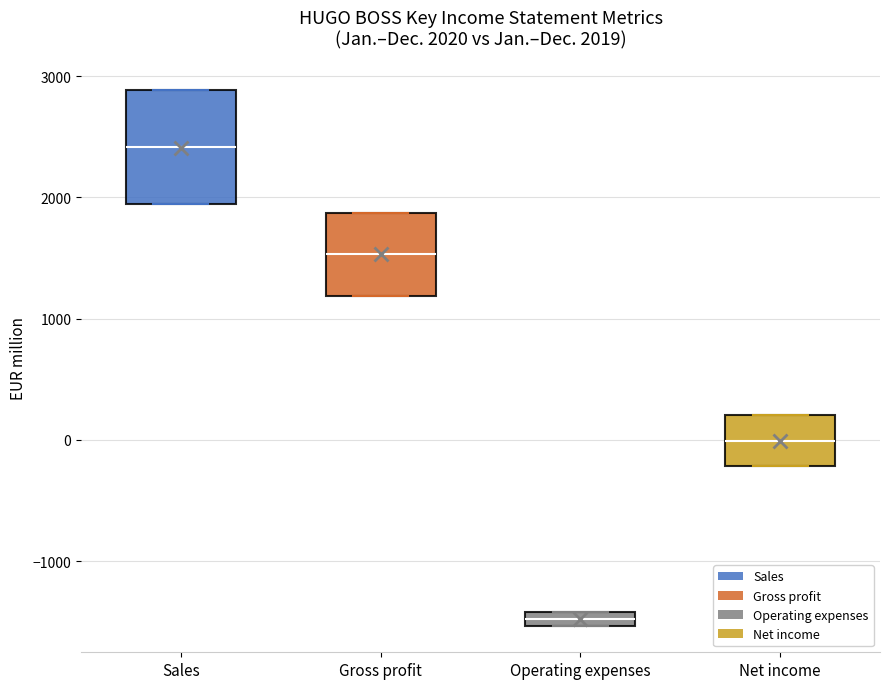

Which box has the highest median line?

Sales